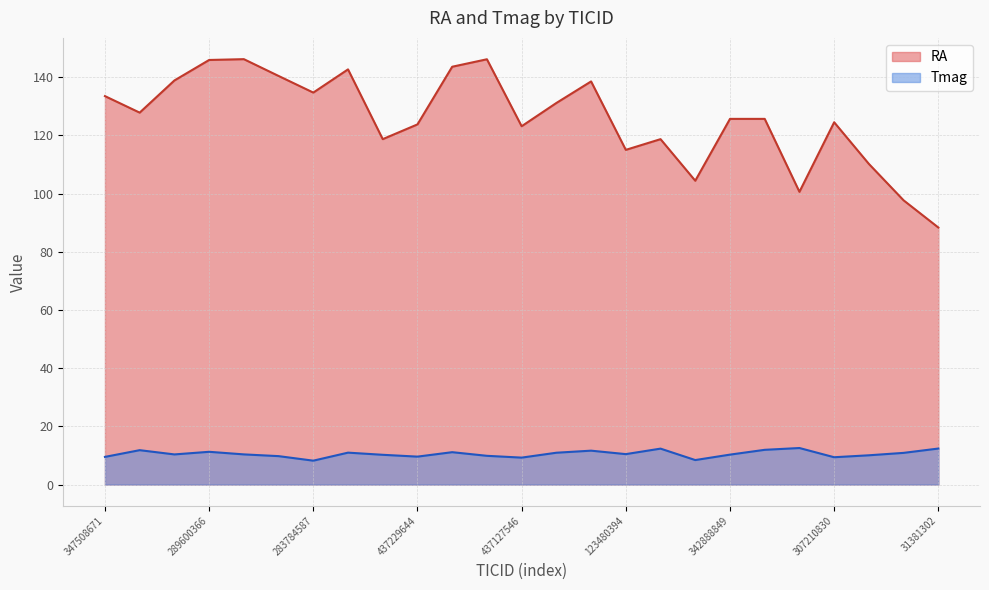

Read the RA value at 131799991.

118.7